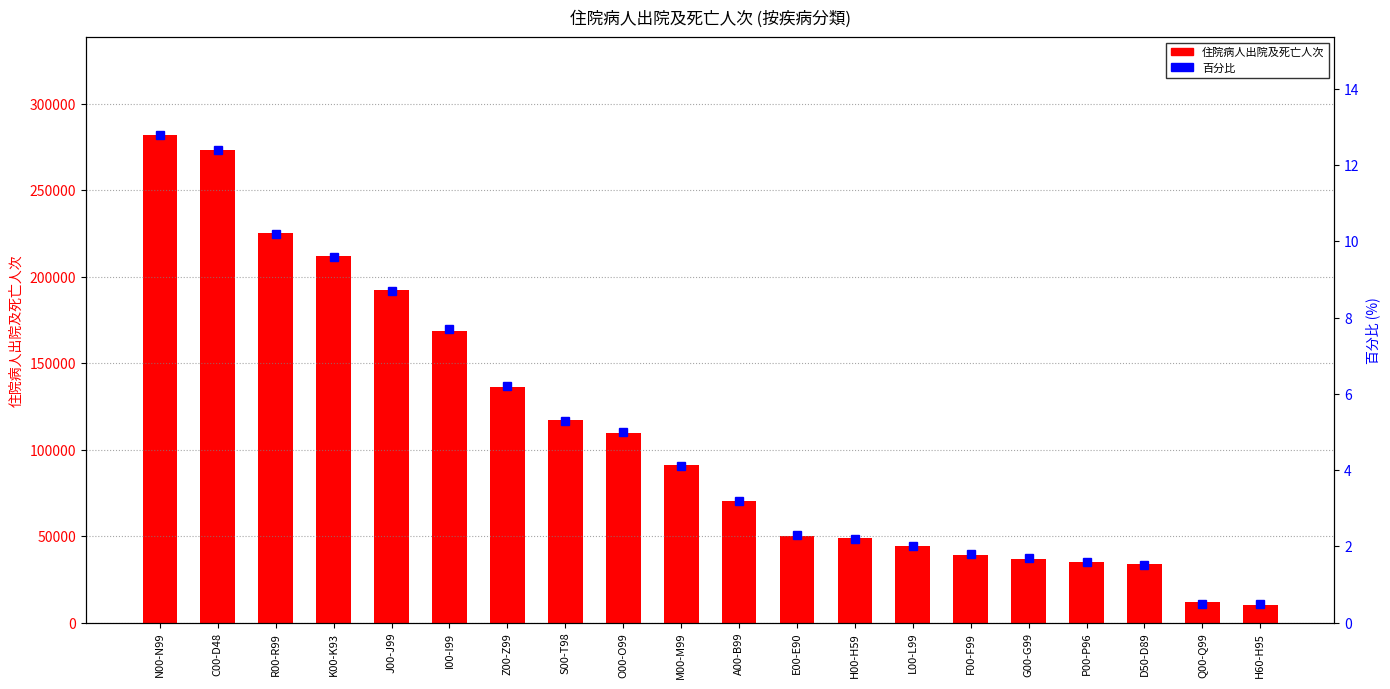

Reading right to left, list all the values displayed in this chart.

住院病人出院及死亡人次: 10412.0	11870.0	33631.0	35293.0	36841.0	39064.0	44124.0	49074.0	50236.0	70448.0	91224.0	109867.0	117255.0	136344.0	168577.0	192362.0	211820.0	225539.0	273134.0	282116.0
百分比: 0.5	0.5	1.5	1.6	1.7	1.8	2.0	2.2	2.3	3.2	4.1	5.0	5.3	6.2	7.7	8.7	9.6	10.2	12.4	12.8